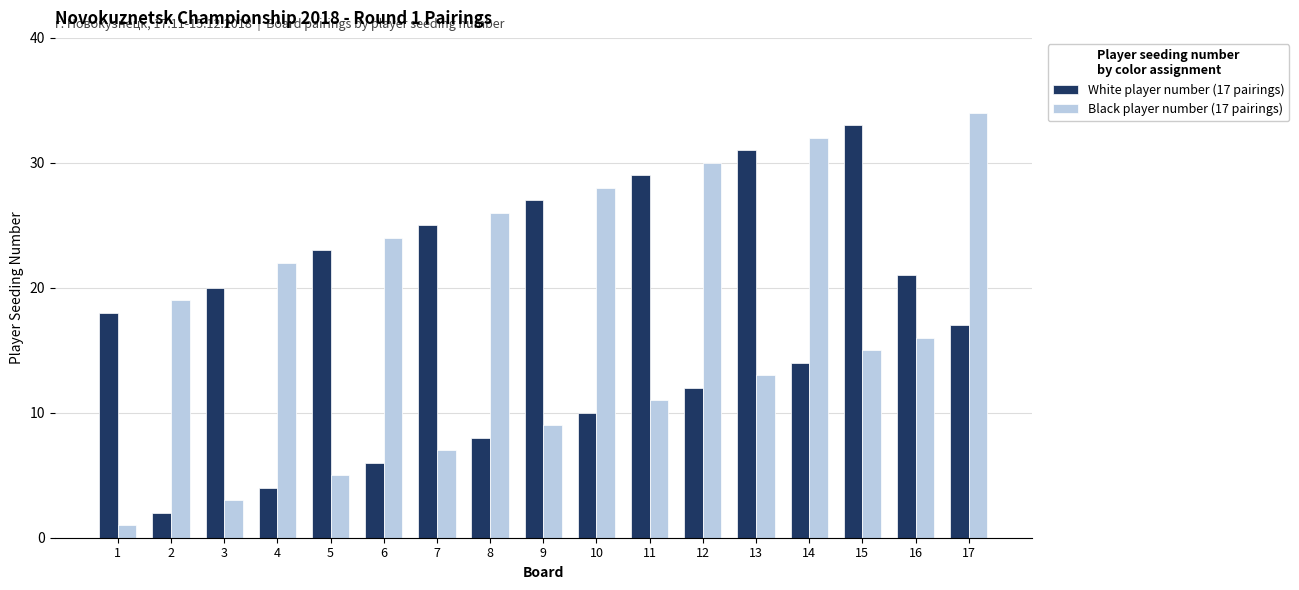

True or false: White player number (17 pairings) has a value of 17 at 9.

False